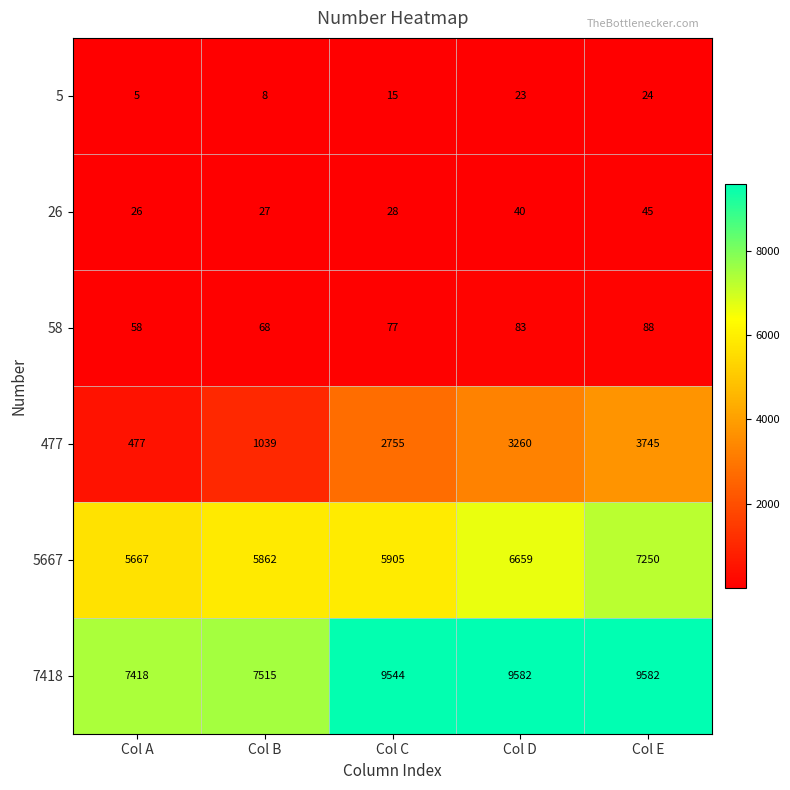

The 7418 series shows 2811 at Col B. True or false?

False